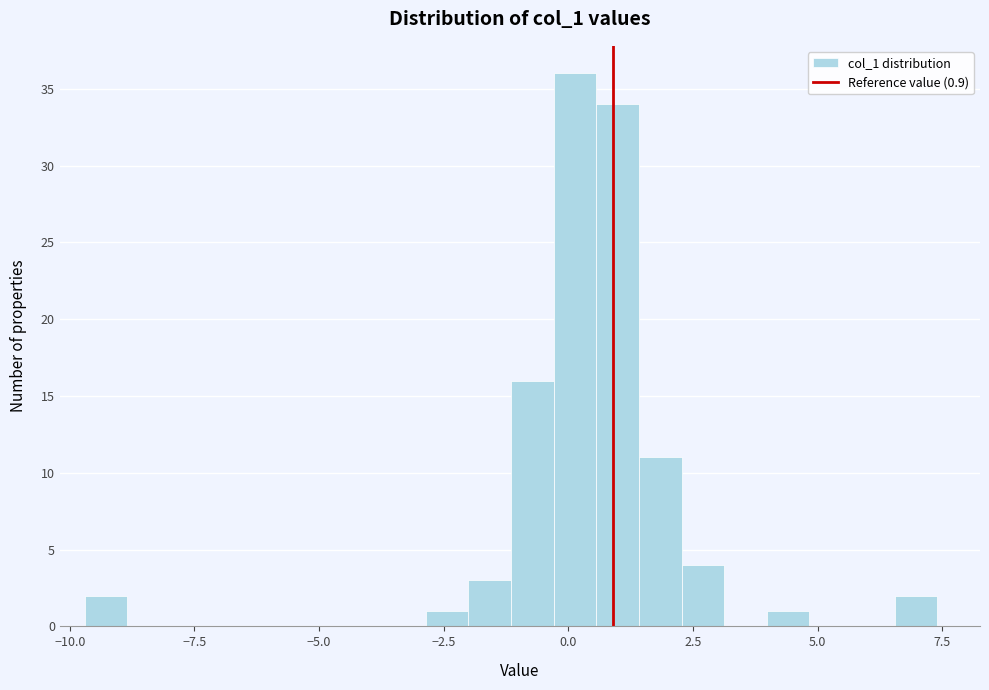

Around what value on the x-axis is the tallest bar? Give the approximate position of its centre, as read against the axis.

0.0